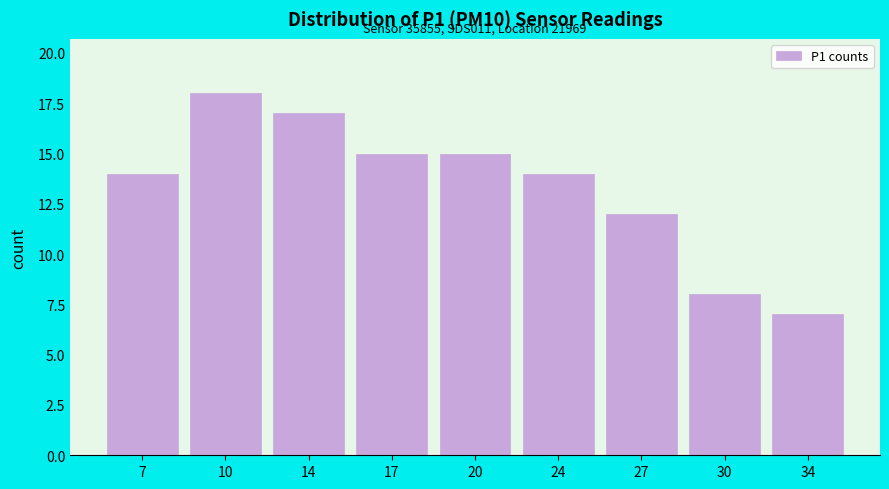

Reading left to right, list all the values displayed in this chart.

14	18	17	15	15	14	12	8	7